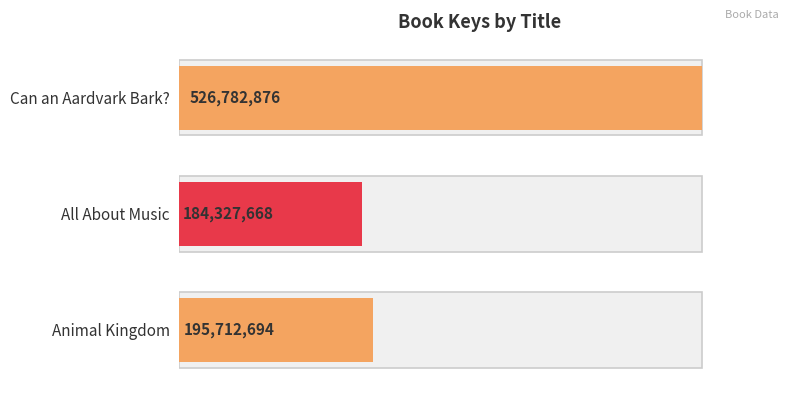

The chart shows a value of 195712694 at 0. True or false?

True